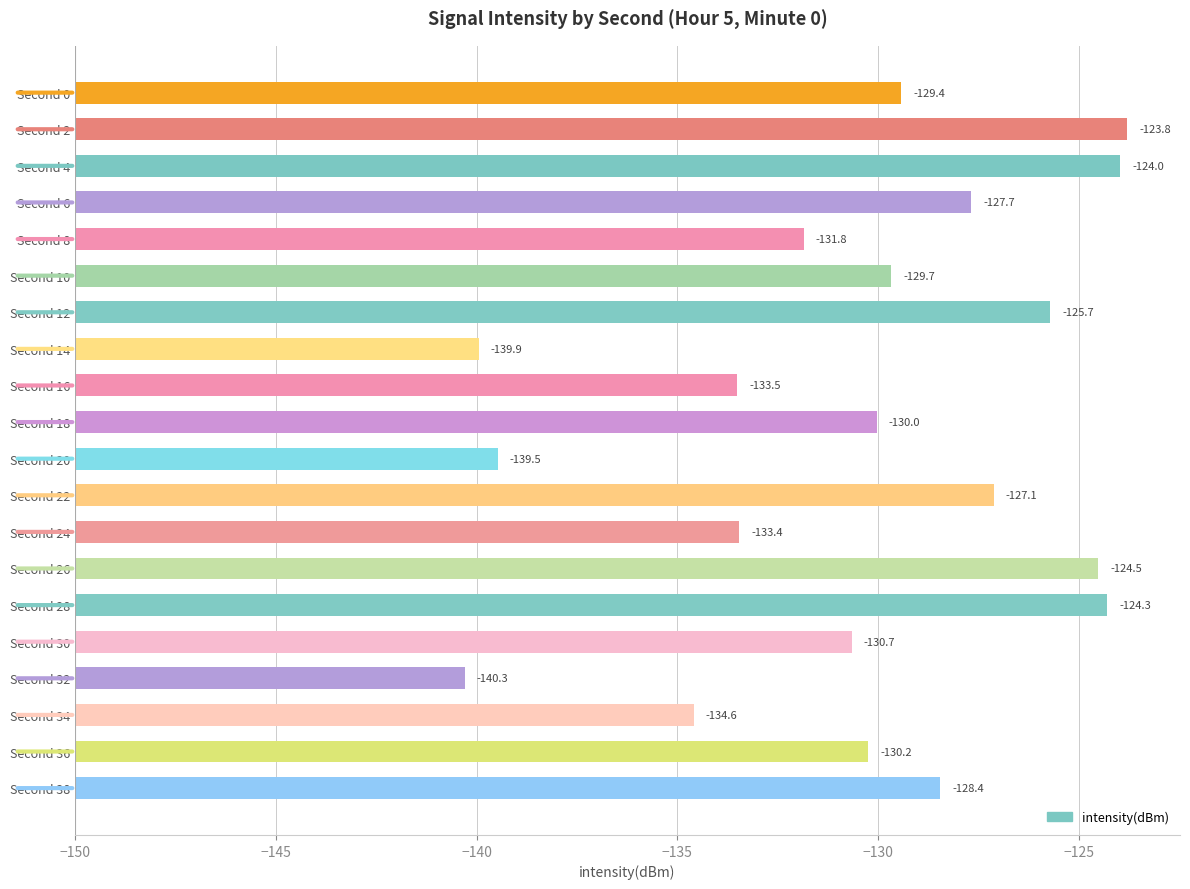

What is the difference between the second highest and second lowest values?

16.0